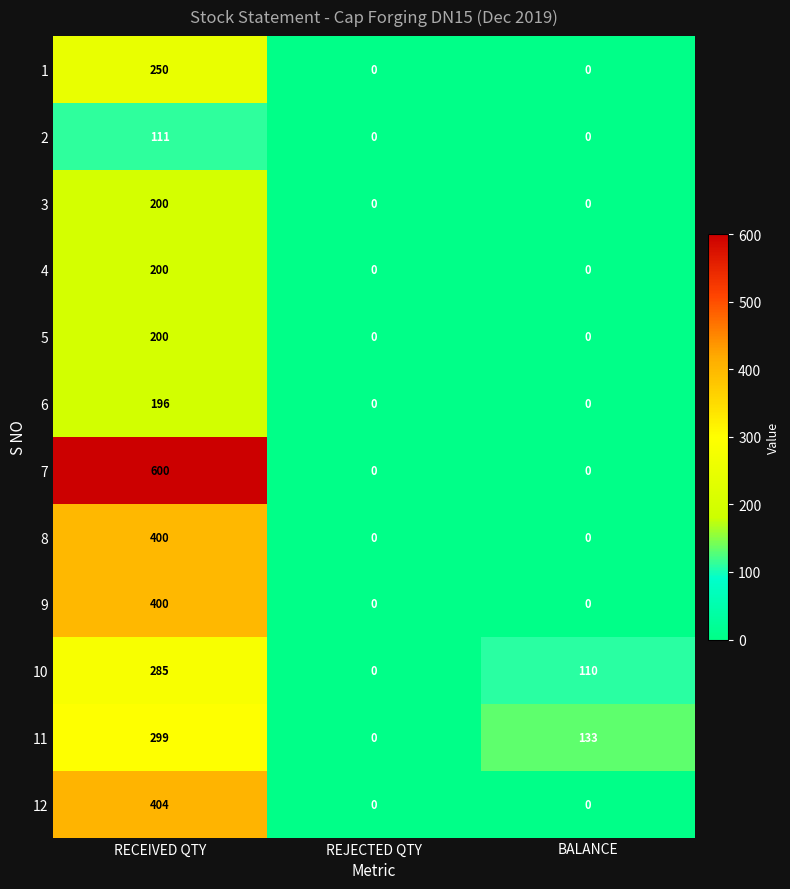

What is the sum of all 5 values?

200